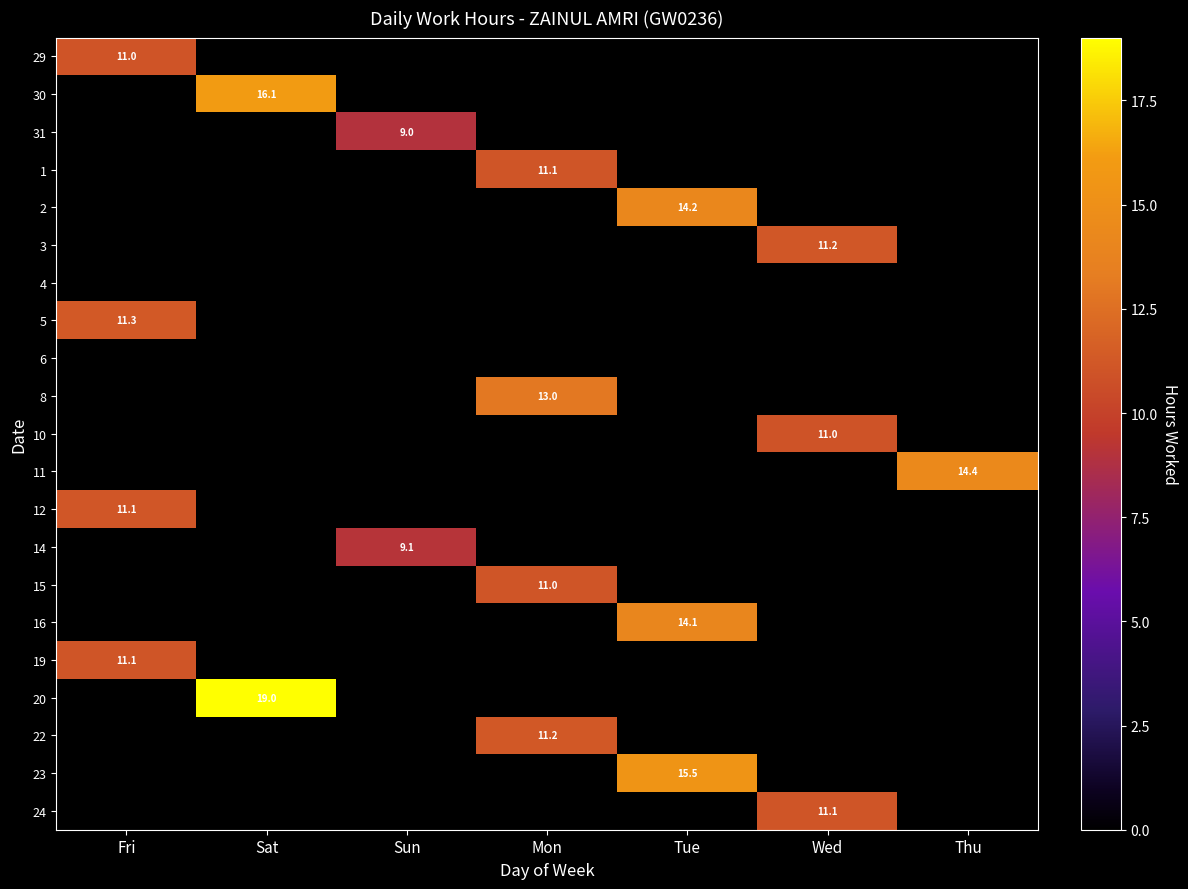

The 2 series shows 8.6 at Tue. True or false?

False